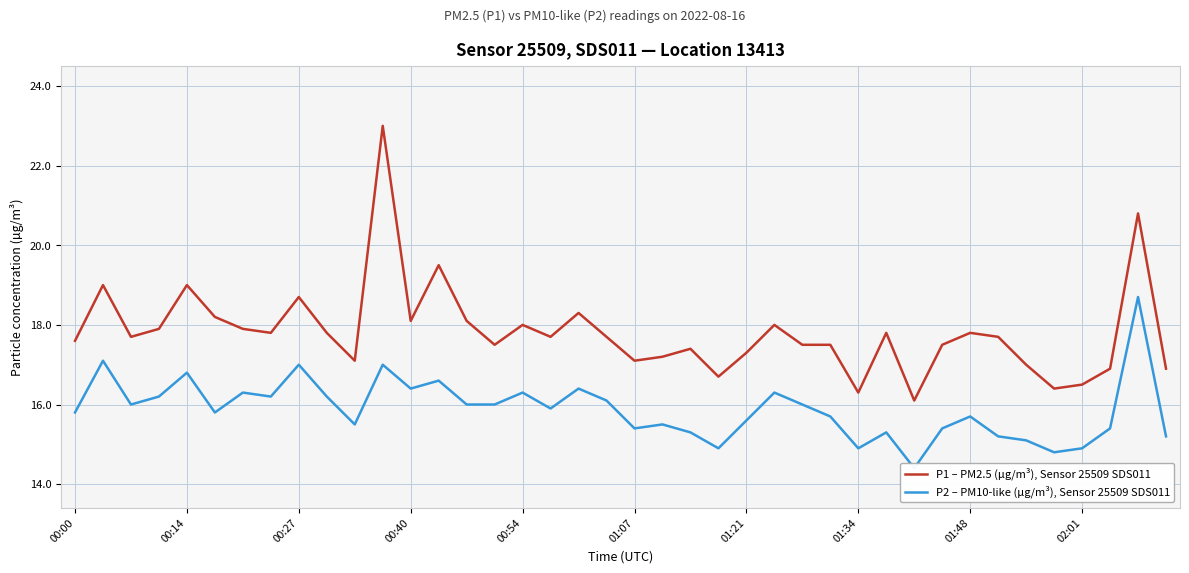

The P1 – PM2.5 (µg/m³), Sensor 25509 SDS011 series shows 11.7 at 13. True or false?

False